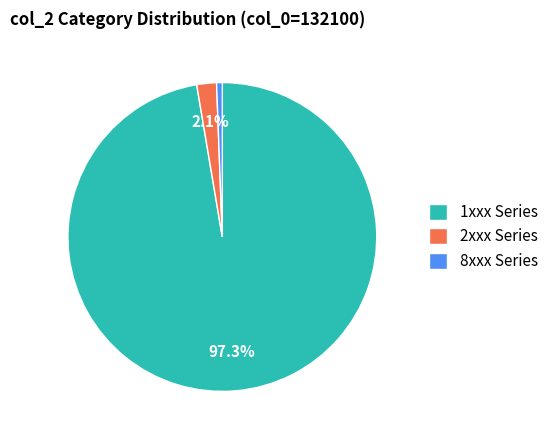

Does 1xxx Series represent more than half of the total?

Yes